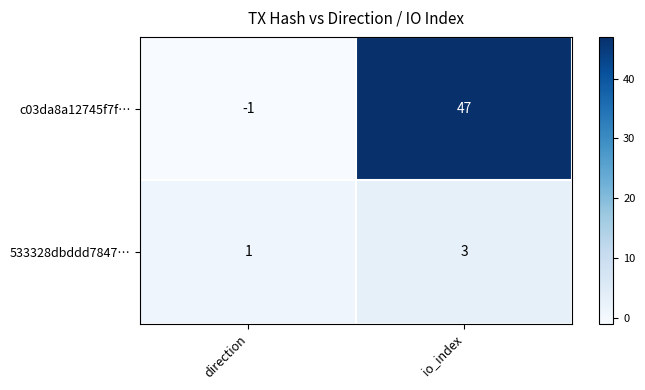

At which label is 533328dbddd7847… closest to 2?

direction